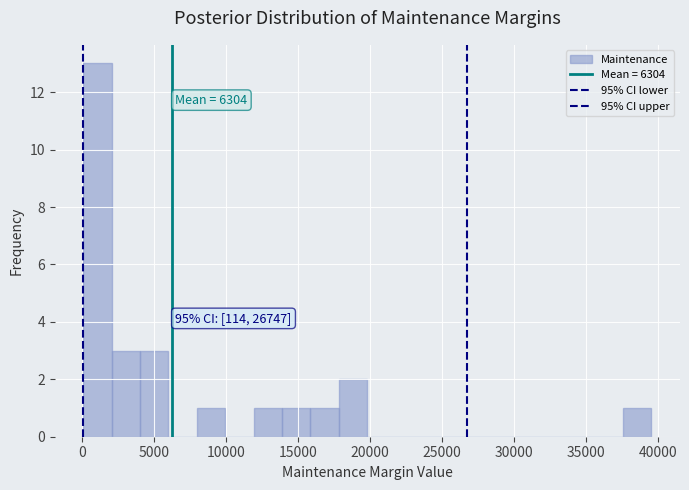

Read against the x-axis, roughly where is the centre of the tallest bar?

1000